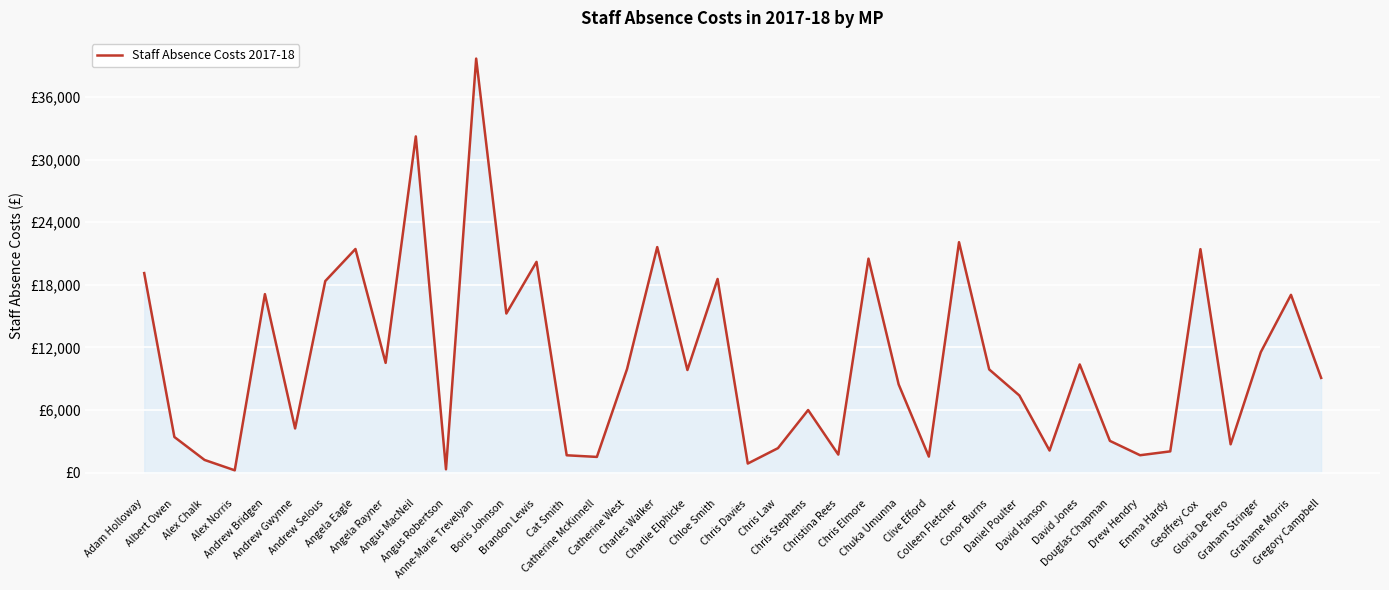

What is the value of the 26th point from the left?

8456.8